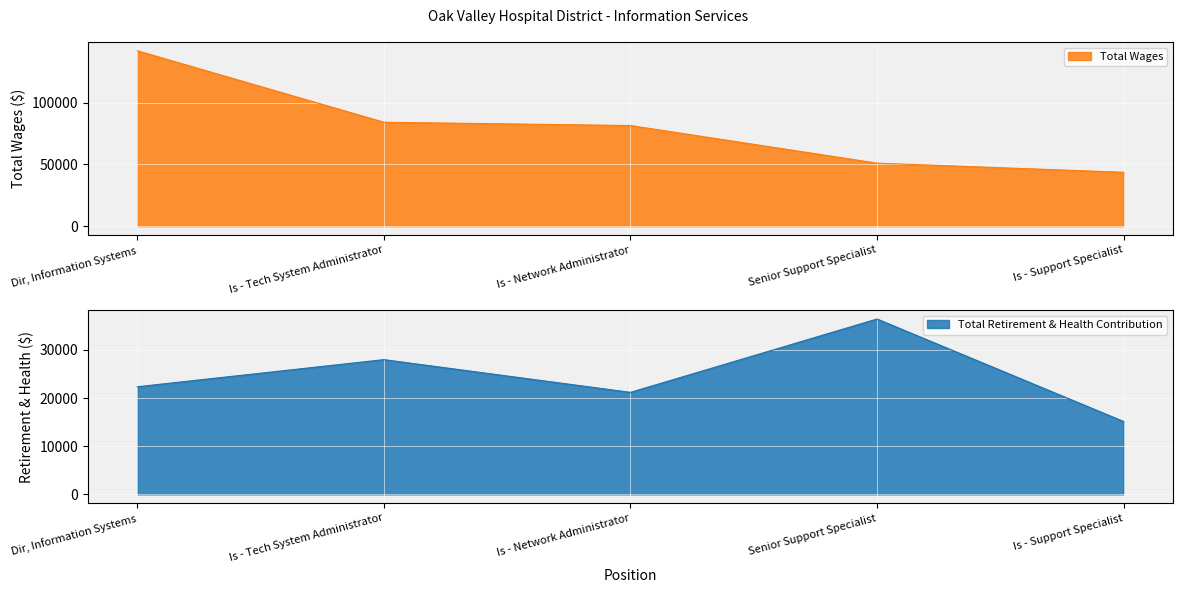

At how many categories does at least one series exceed 101573?

1